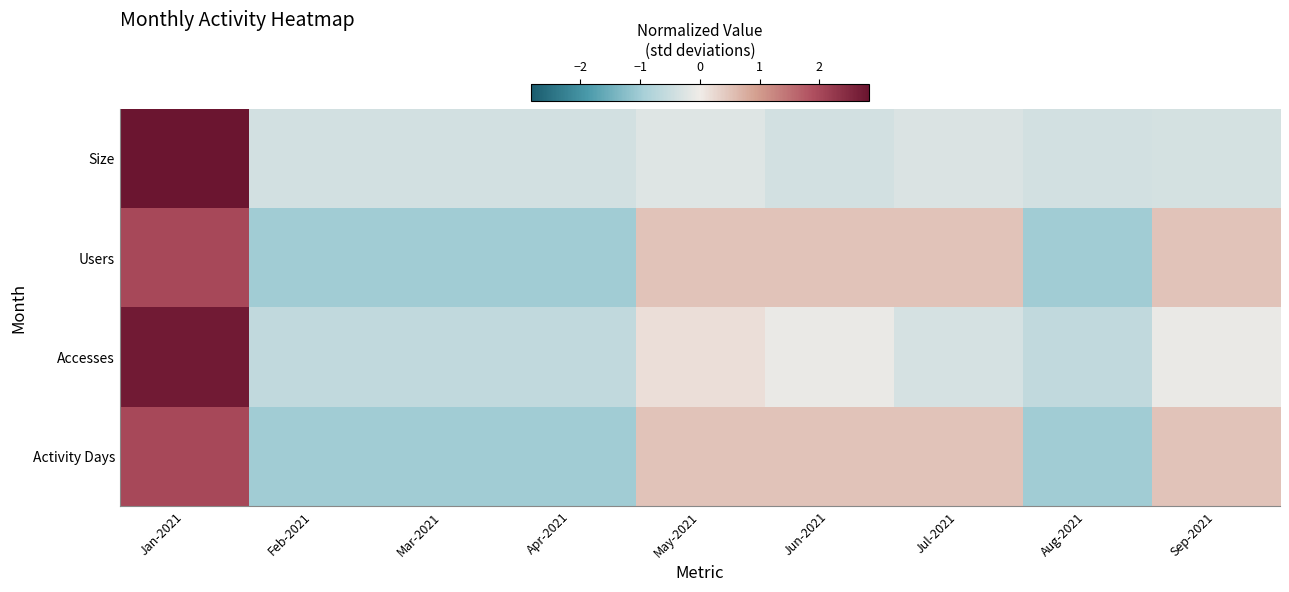

Which series has the largest total across all categories?

Users